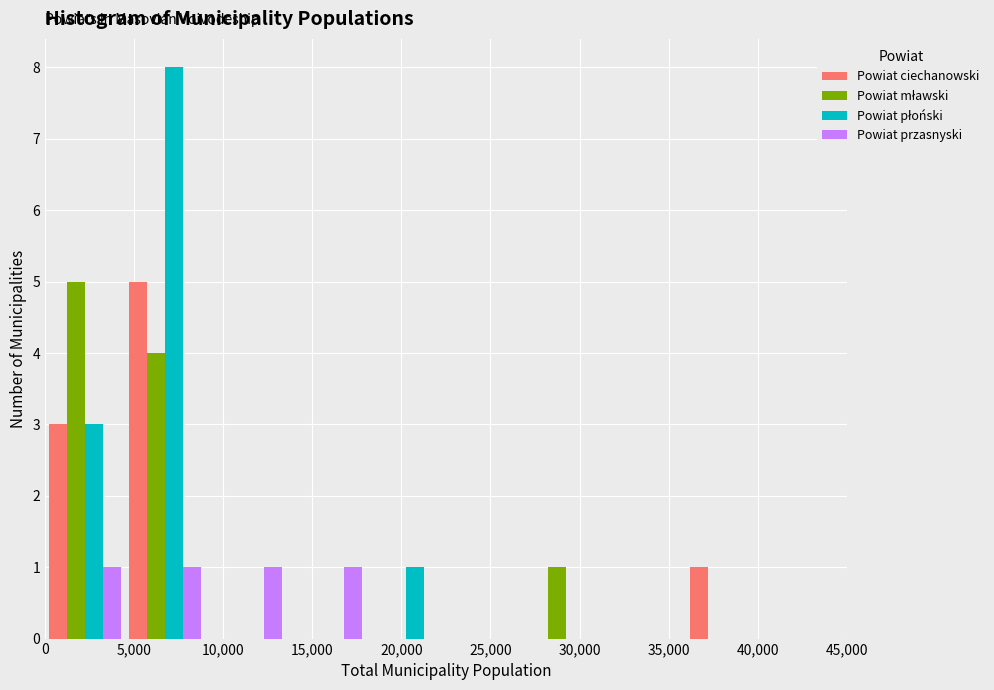

Reading left to right, list every range on the x-axis with the height of the bar of each series over it. The values are not printed on the chart, so give them approximately, as read against the axis.

0 to 4500: Powiat ciechanowski=3	Powiat mławski=5	Powiat płoński=3	Powiat przasnyski=1
4500 to 9000: Powiat ciechanowski=5	Powiat mławski=4	Powiat płoński=8	Powiat przasnyski=1
9000 to 13500: Powiat ciechanowski=0	Powiat mławski=0	Powiat płoński=0	Powiat przasnyski=1
13500 to 18000: Powiat ciechanowski=0	Powiat mławski=0	Powiat płoński=0	Powiat przasnyski=1
18000 to 22500: Powiat ciechanowski=0	Powiat mławski=0	Powiat płoński=1	Powiat przasnyski=0
22500 to 27000: Powiat ciechanowski=0	Powiat mławski=0	Powiat płoński=0	Powiat przasnyski=0
27000 to 31500: Powiat ciechanowski=0	Powiat mławski=1	Powiat płoński=0	Powiat przasnyski=0
31500 to 36000: Powiat ciechanowski=0	Powiat mławski=0	Powiat płoński=0	Powiat przasnyski=0
36000 to 40500: Powiat ciechanowski=1	Powiat mławski=0	Powiat płoński=0	Powiat przasnyski=0
40500 to 45000: Powiat ciechanowski=0	Powiat mławski=0	Powiat płoński=0	Powiat przasnyski=0